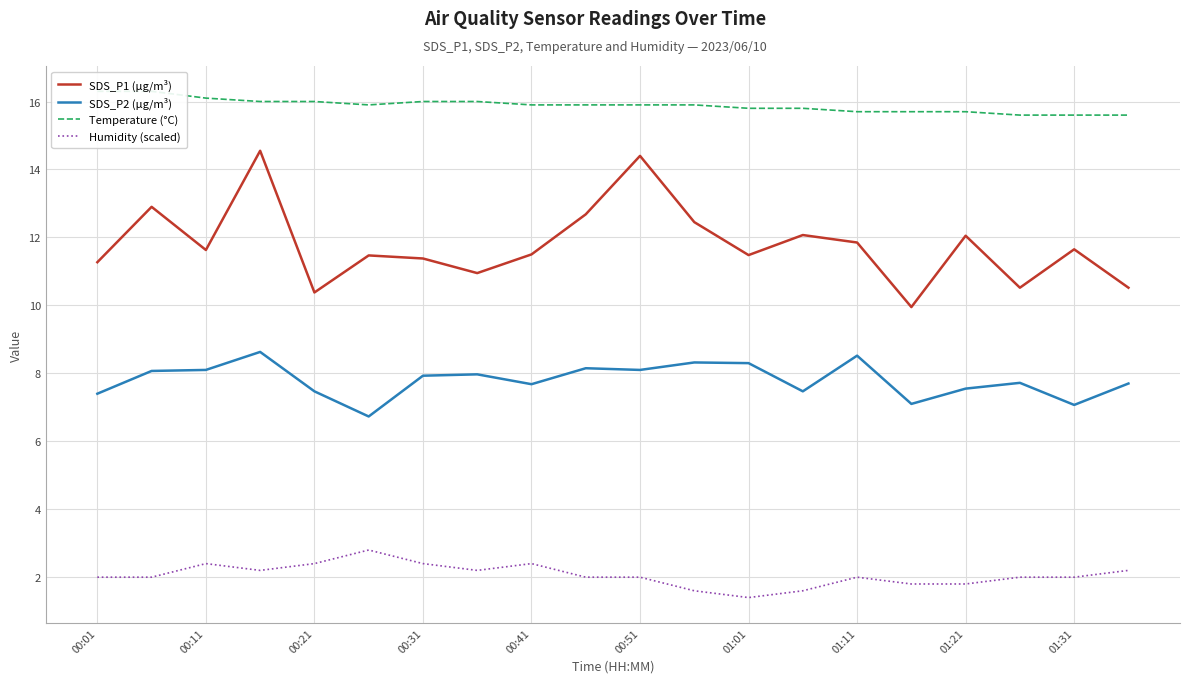

True or false: SDS_P2 (µg/m³) and SDS_P1 (µg/m³) cross at least once.

False